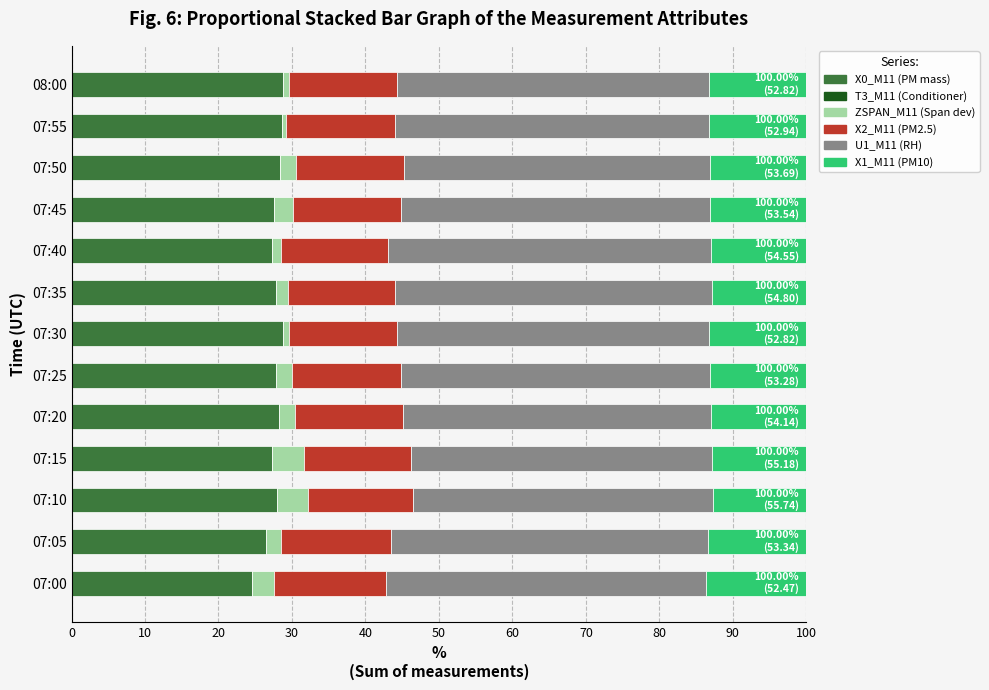

What is the sum of the X0_M11 (PM mass) values at 07:25 and 07:45?

55.3